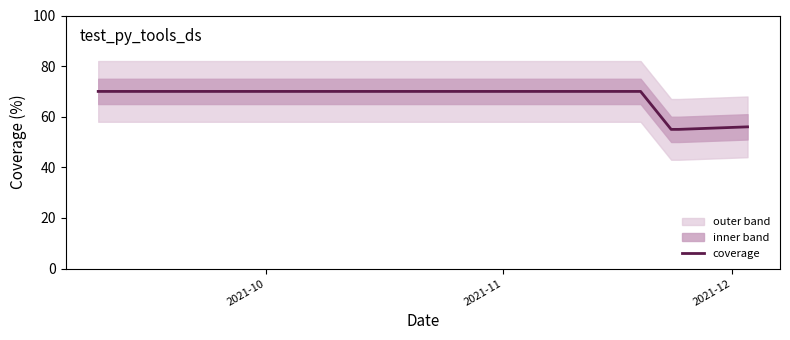

What is the lowest value of the coverage series?

55